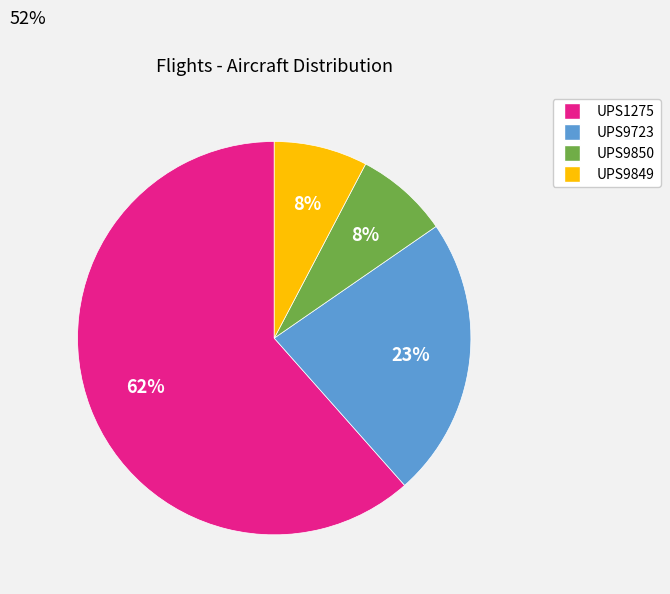

What percentage is the UPS9849 slice, to the nearest percent?

8%